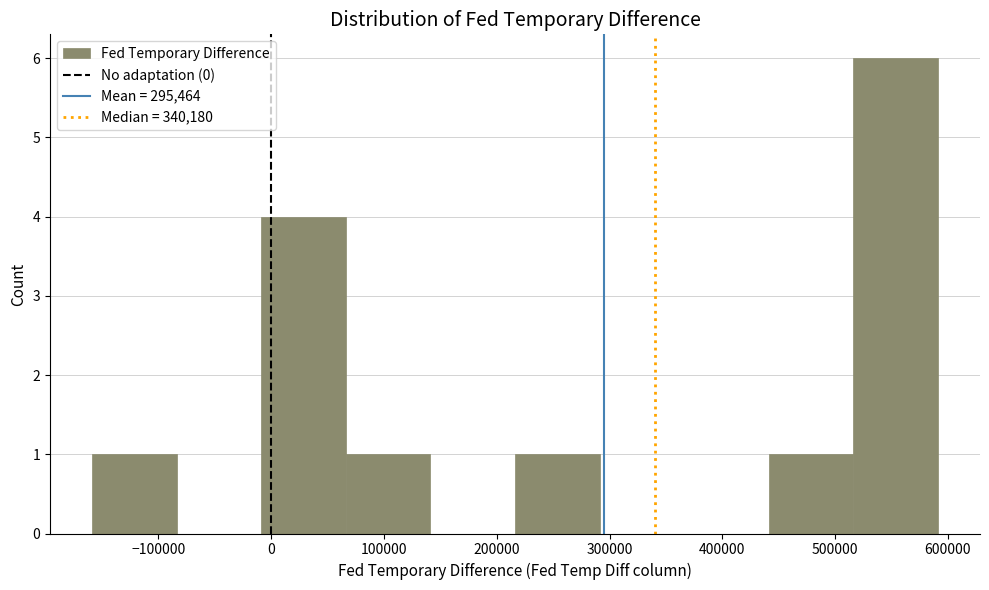

Reading left to right, list every bar in this chart as the range it spans on the x-axis followed by its height. Neither the bar edges nor the heights are printed on the chart, so give them approximately, as read against the axes.

-160000 to -80000: 1
-80000 to -10000: 0
-10000 to 70000: 4
70000 to 140000: 1
140000 to 220000: 0
220000 to 290000: 1
290000 to 370000: 0
370000 to 440000: 0
440000 to 520000: 1
520000 to 590000: 6